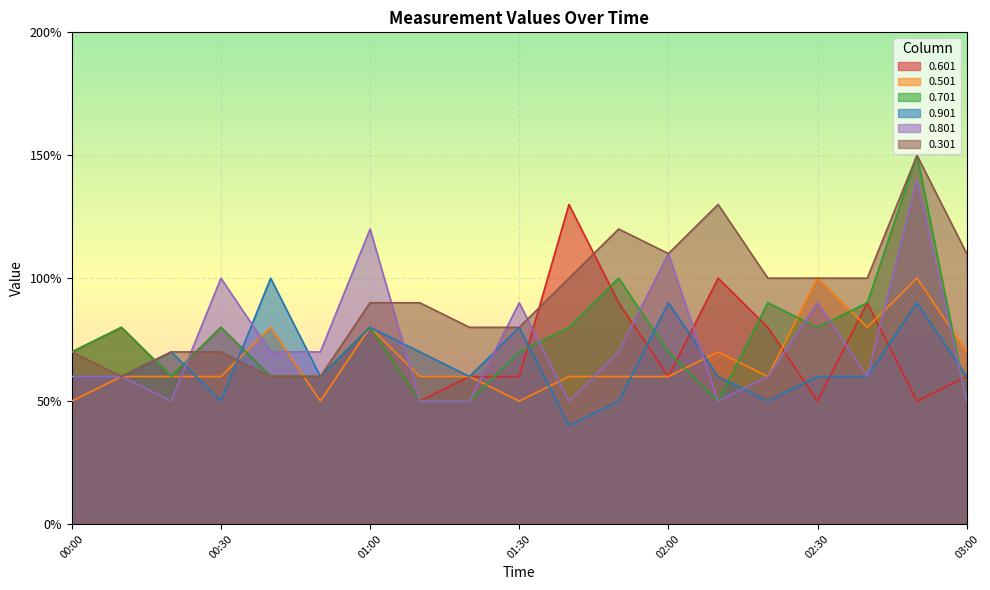

Which series has the largest range (max minus min)?

0.701